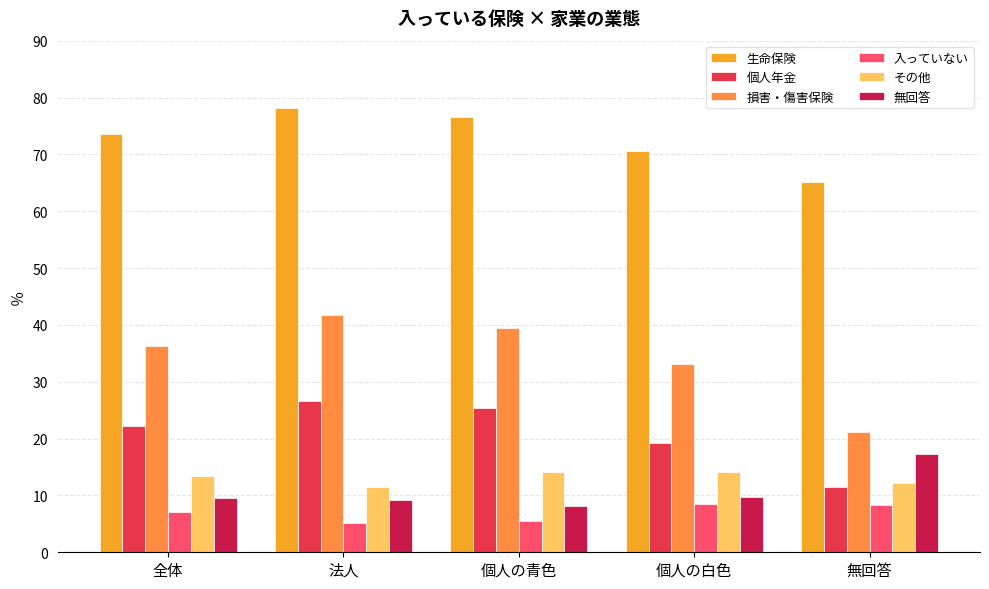

How many categories are shown in the chart?

5